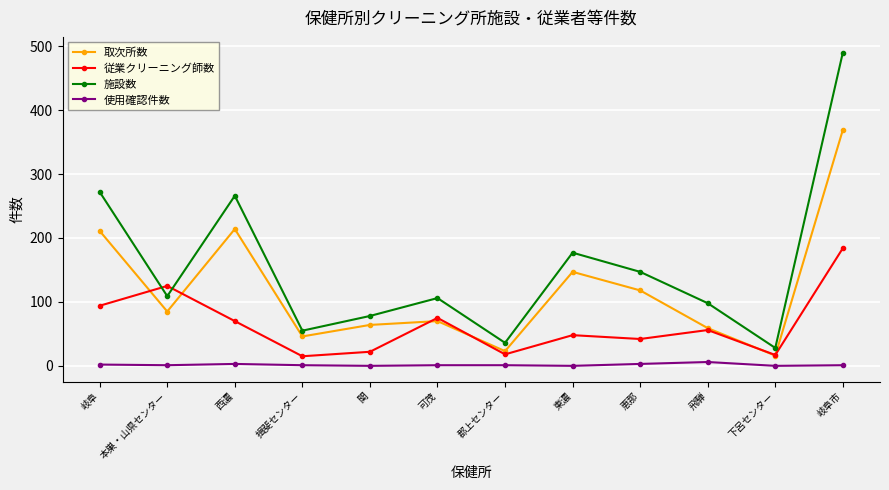

At which label is 取次所数 closest to 192?

岐阜